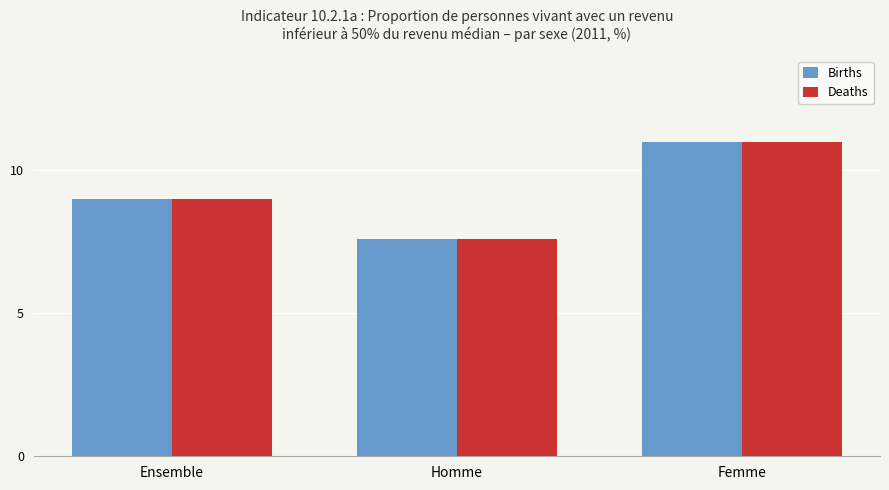

Is the value of Deaths at Ensemble greater than the value of Births at Homme?

Yes